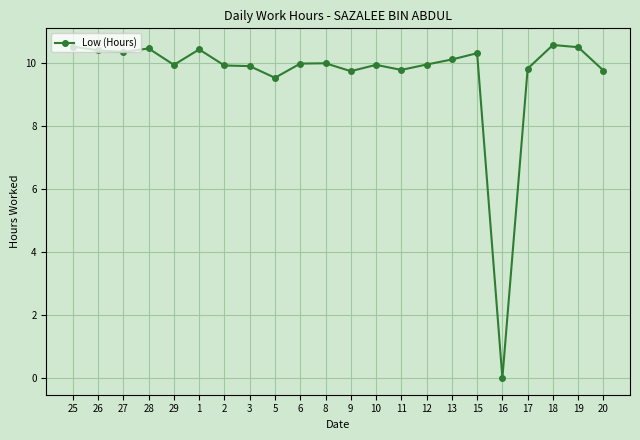

Is this an area chart (filled region under the line)?

No